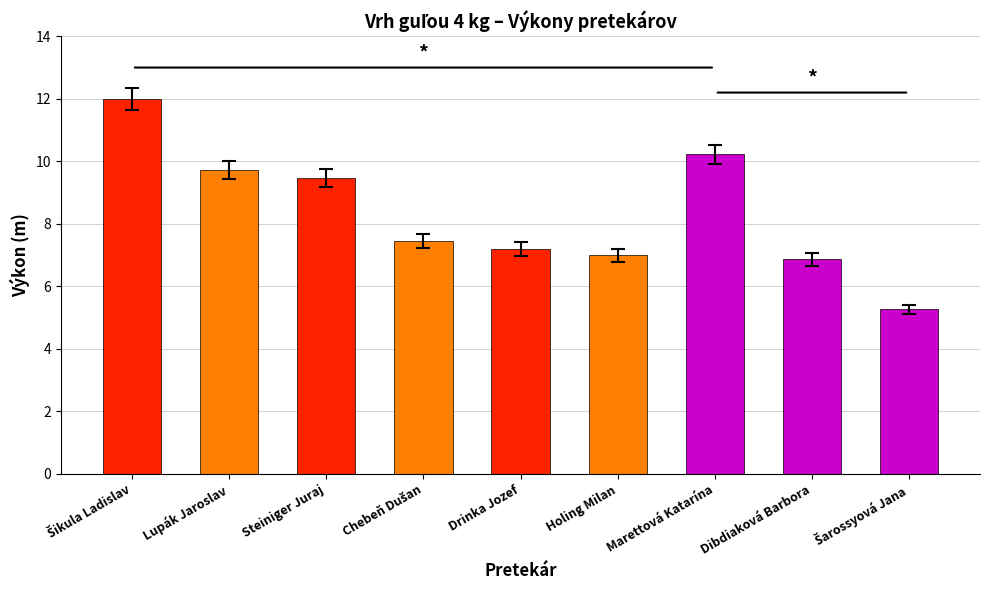

What is the average value?

8.4